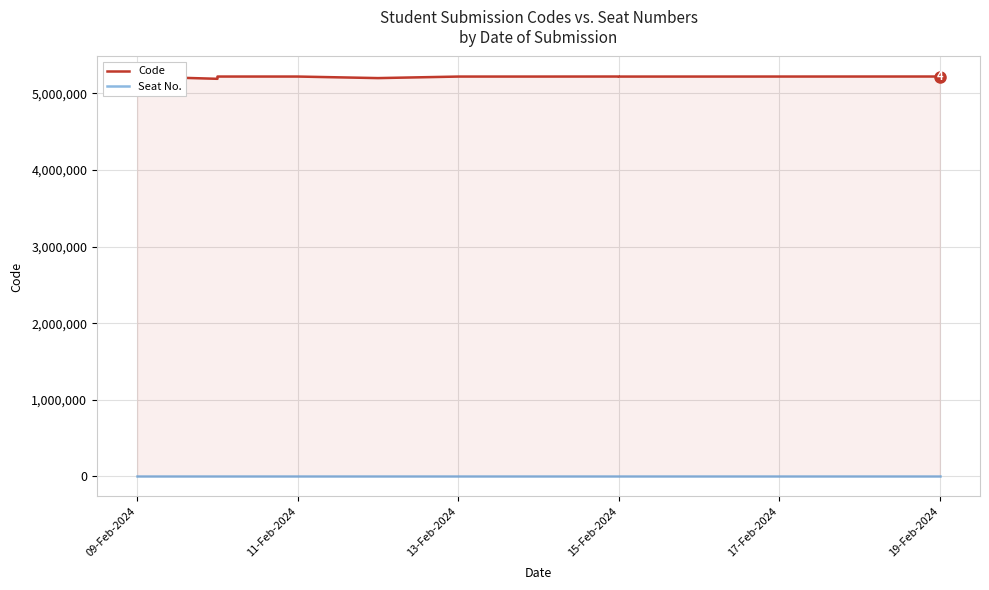

True or false: Seat No. and Code cross at least once.

False